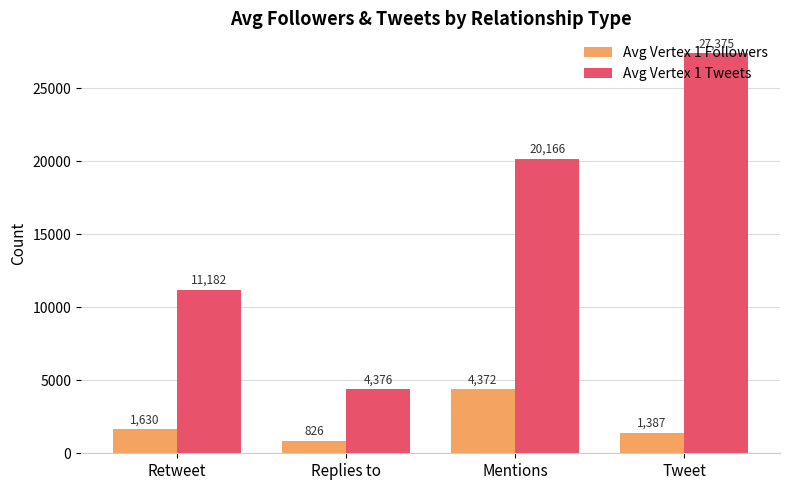

Reading left to right, extract all data points from this chart.

Avg Vertex 1 Followers: Retweet=1630	Replies to=826	Mentions=4372	Tweet=1387
Avg Vertex 1 Tweets: Retweet=11182	Replies to=4376	Mentions=20166	Tweet=27375